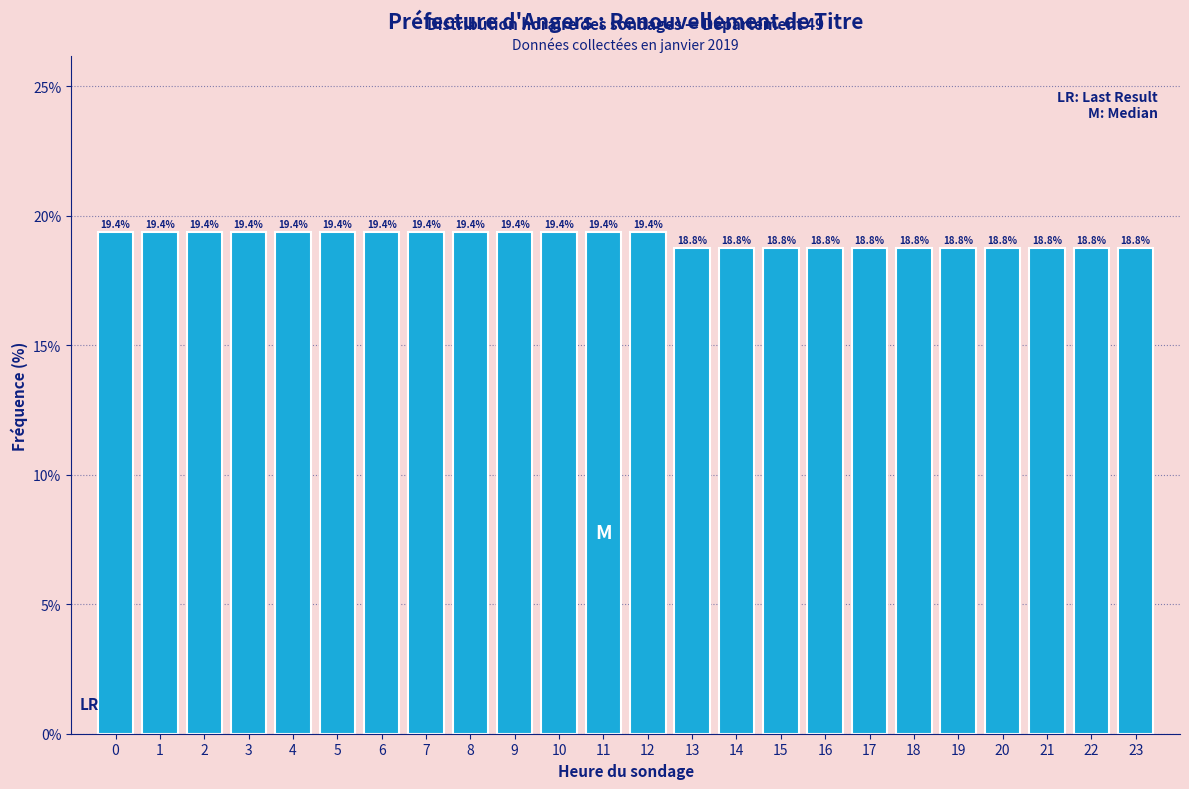

Reading right to left, list all the values displayed in this chart.

18.8	18.8	18.8	18.8	18.8	18.8	18.8	18.8	18.8	18.8	18.8	19.4	19.4	19.4	19.4	19.4	19.4	19.4	19.4	19.4	19.4	19.4	19.4	19.4